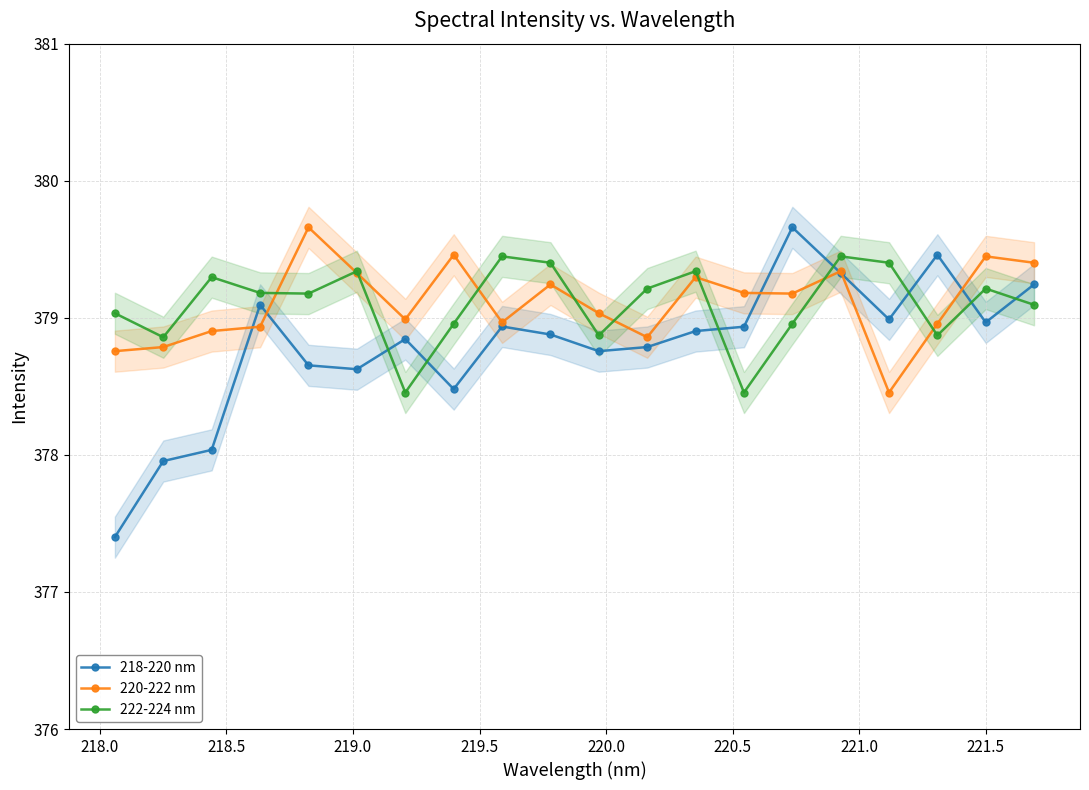

What is the highest value of the 222-224 nm series?

379.4